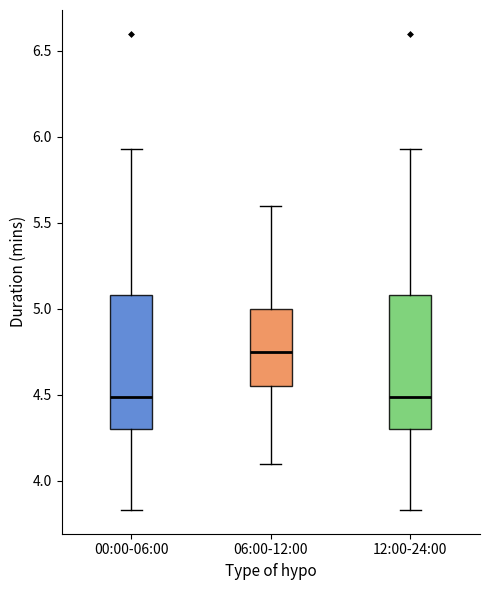

Where is the upper edge of the box for 00:00-06:00 on the y-axis? The values are not printed on the chart, so give them approximately, as read against the axis.

5.10